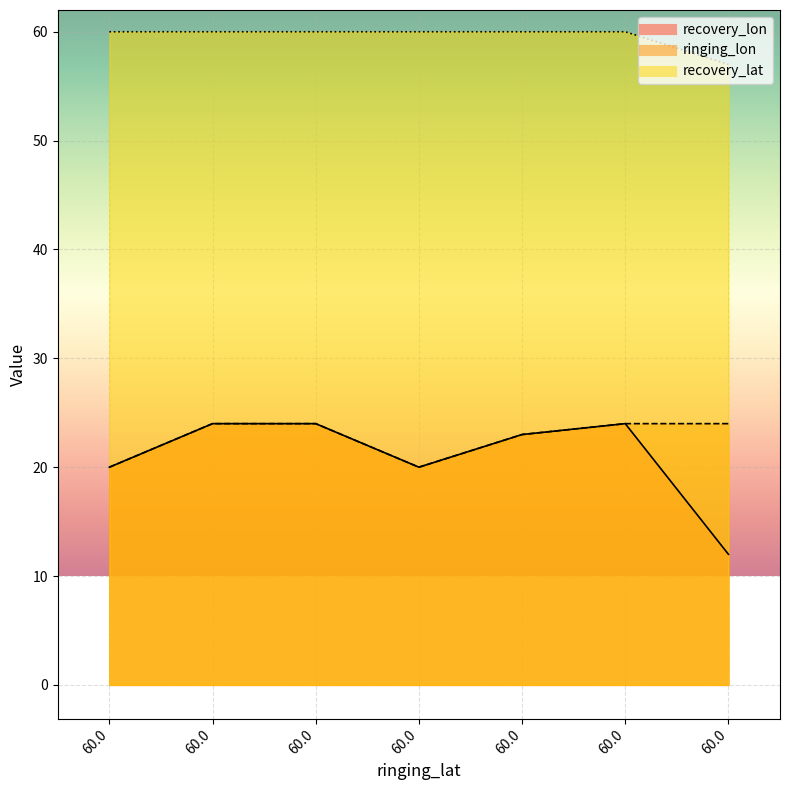

The ringing_lon series shows 24 at 60.0. True or false?

True